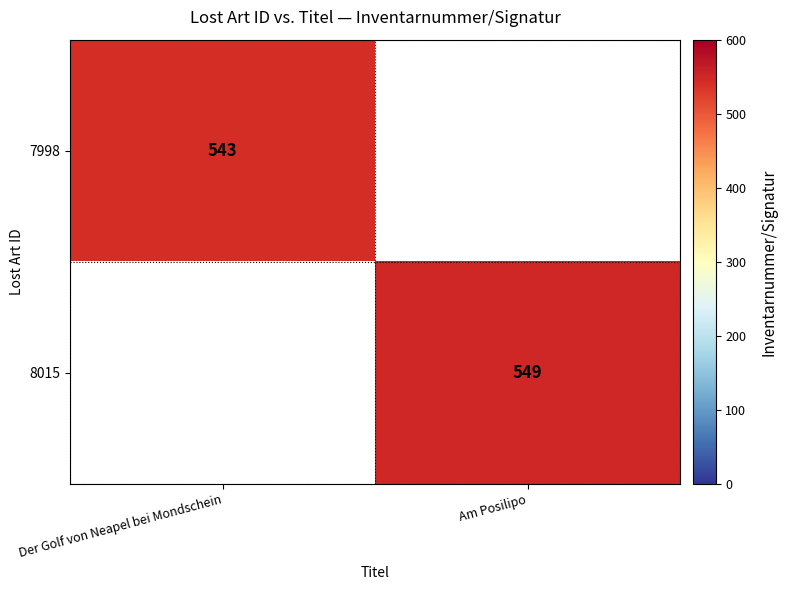

The 7998 series shows 543 at Der Golf von Neapel bei Mondschein. True or false?

True